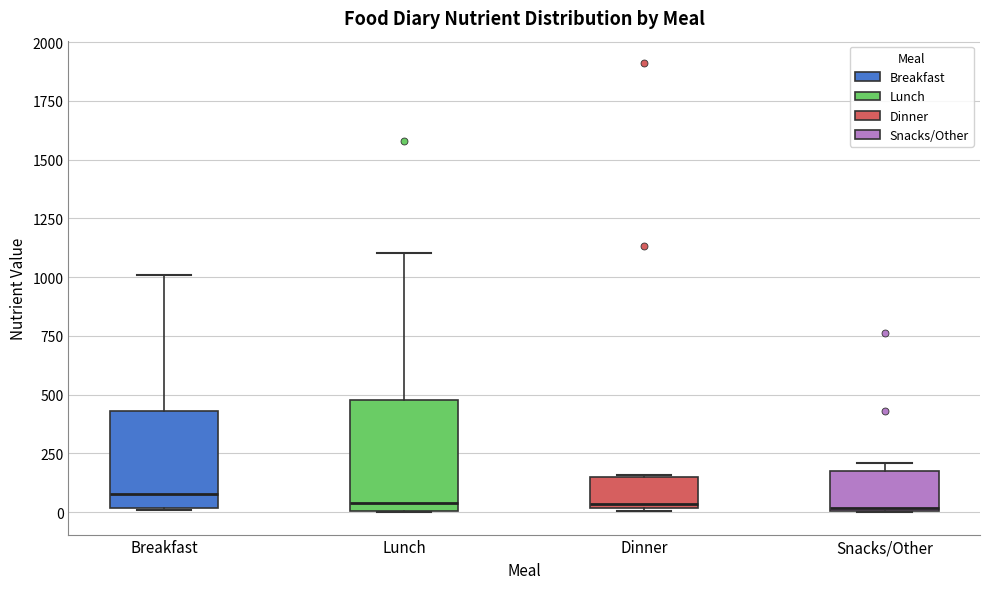

Reading left to right, transcribe this box plot: for each box, give where its median line is, the range the box spans, and where its two whiskers end, as read against the y-axis. The values are not printed on the chart, so give them approximately, as read against the axis.

Breakfast: median 100, box 0 to 450, whiskers 0 to 1000
Lunch: median 50, box 0 to 500, whiskers 0 to 1100
Dinner: median 50, box 0 to 150, whiskers 0 (just below the box's lower edge) to 150
Snacks/Other: median 0, box 0 to 150, whiskers 0 to 200